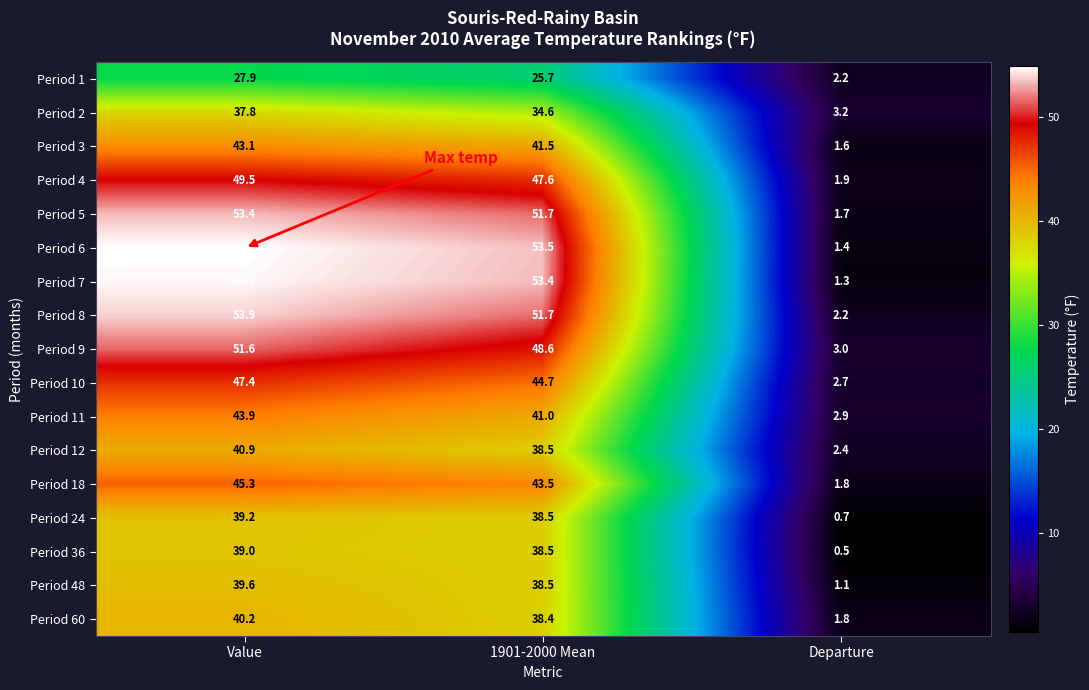

How many categories are shown in the chart?

3